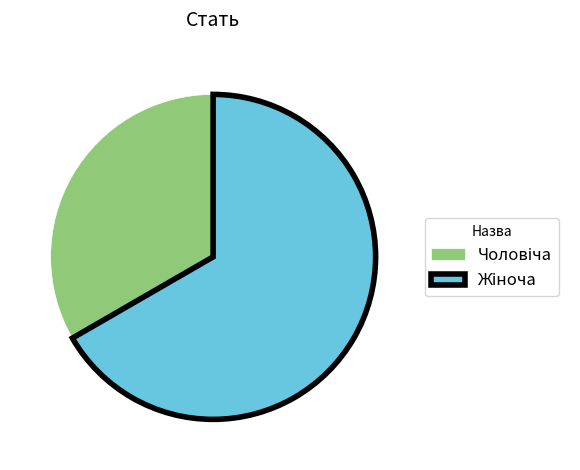

How many slices are in this pie chart?

2